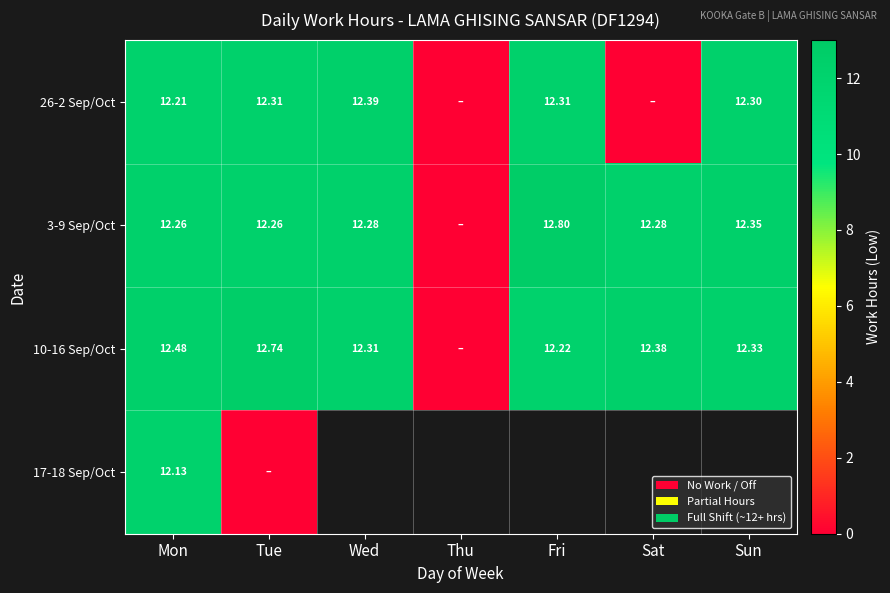

Is the value of 3-9 Sep/Oct at Sat greater than the value of 10-16 Sep/Oct at Sun?

No